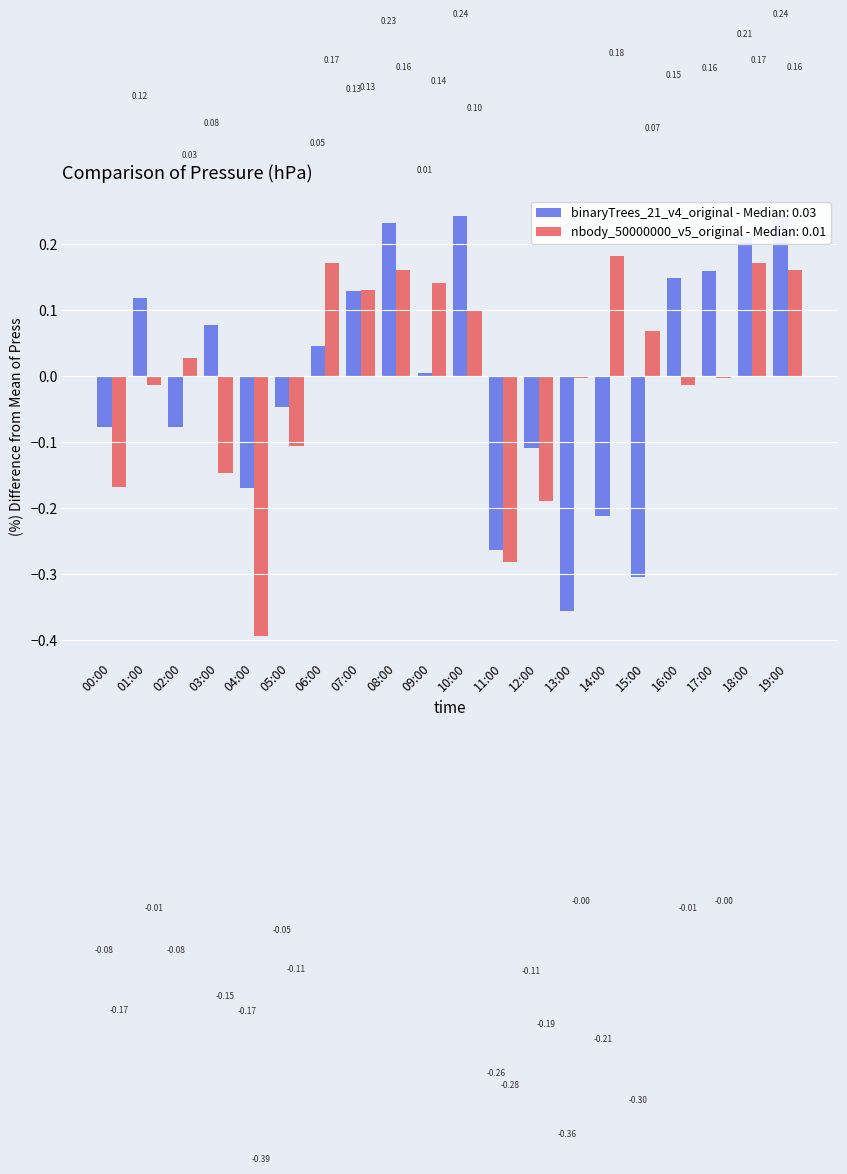

What value does the nbody_50000000_v5_original series have at 06:00?

0.2